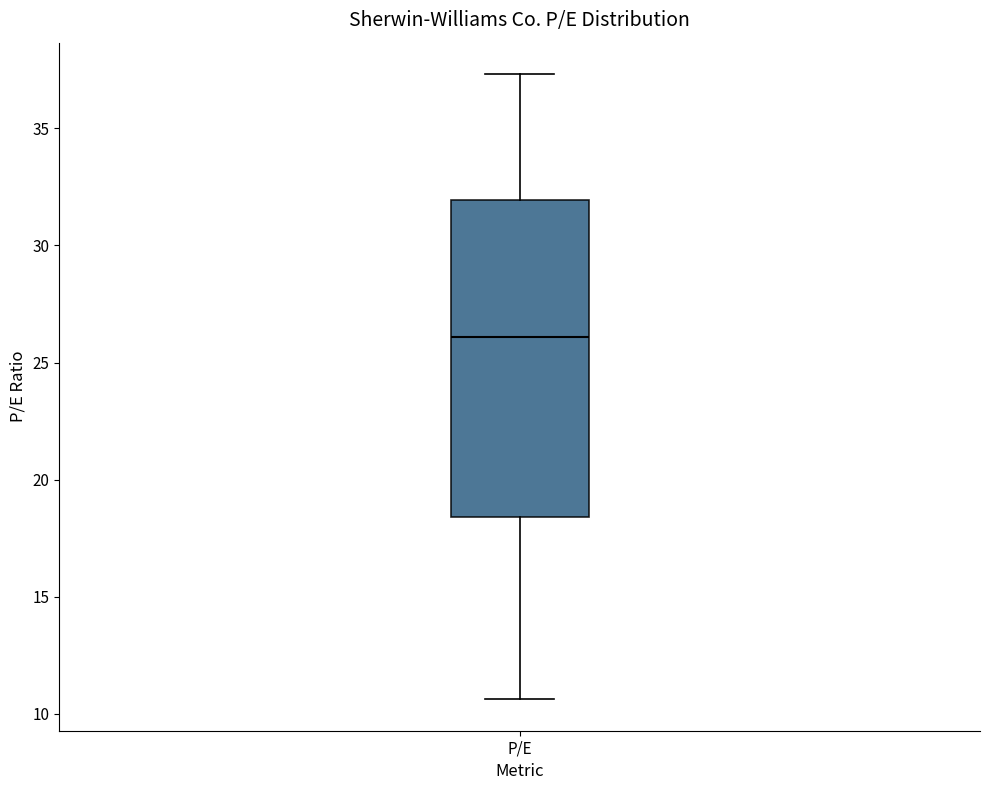

Transcribe this box plot: give where the median line is, the range the box spans, and where the two whiskers end, as read against the y-axis. The values are not printed on the chart, so give them approximately, as read against the axis.

median 26.0, box 18.5 to 32.0, whiskers 10.5 to 37.5